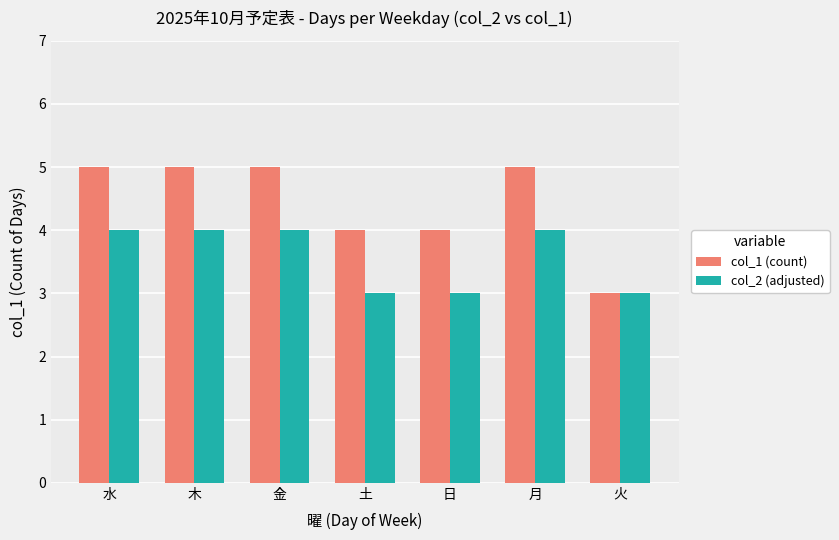

Which category has the lowest value in the col_1 (count) series?

火